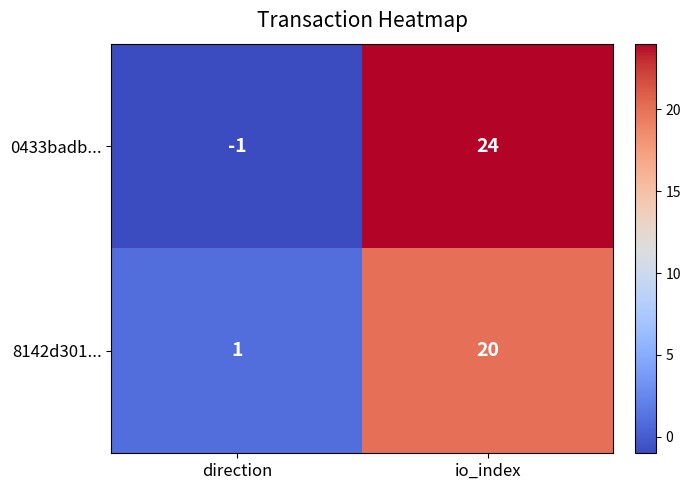

Which label corresponds to the largest value in the chart?

io_index